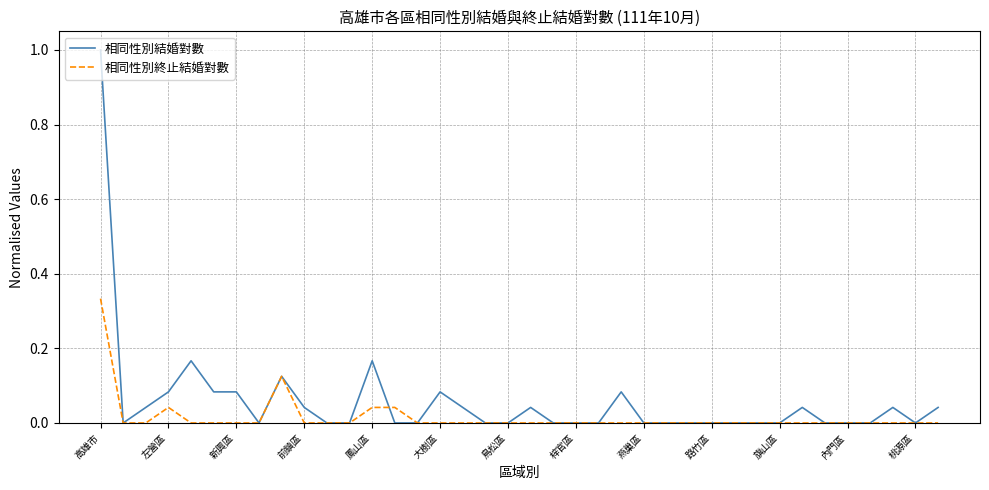

List the series in order of their peak value, highest first.

相同性別結婚對數, 相同性別終止結婚對數